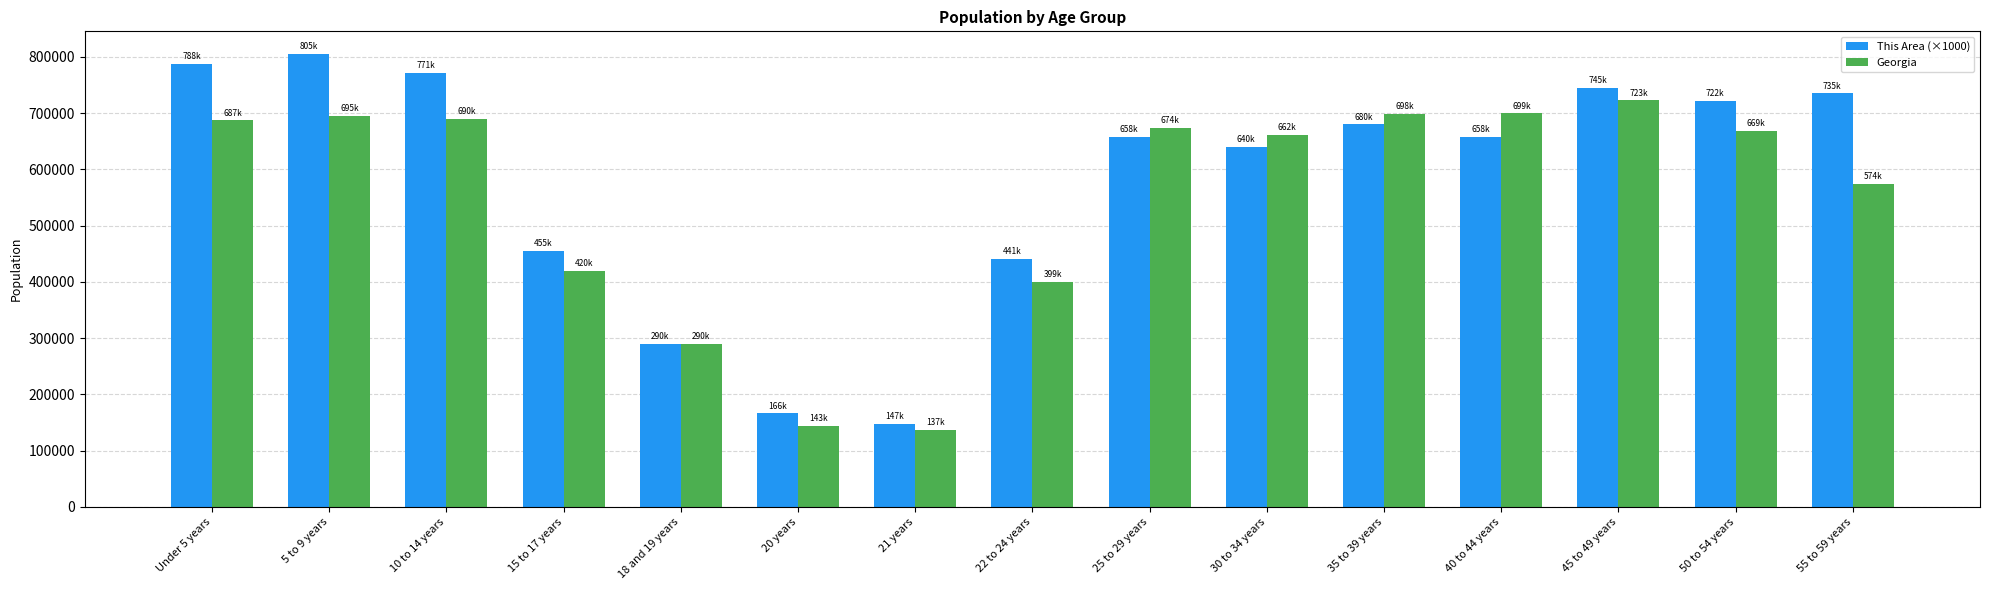

How many bars are there in each group?

2